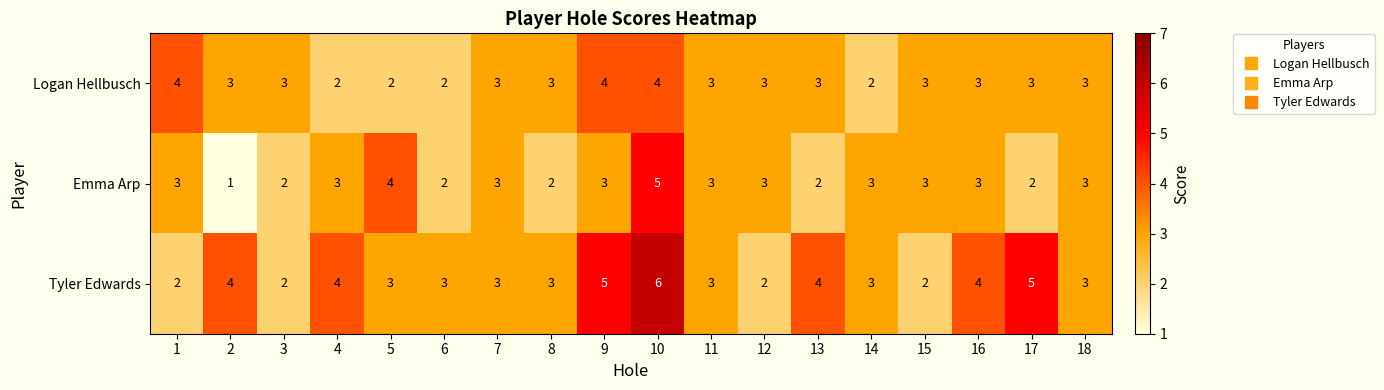

What is the greatest value displayed?

6